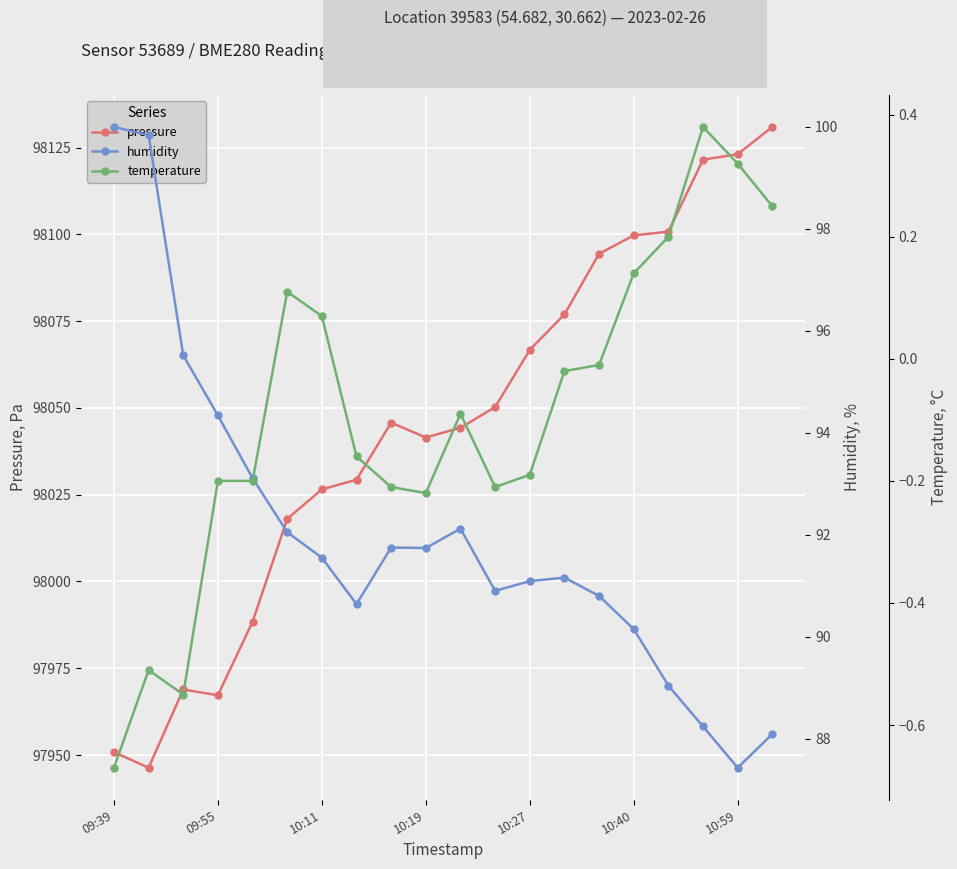

Which series has the largest total across all categories?

pressure